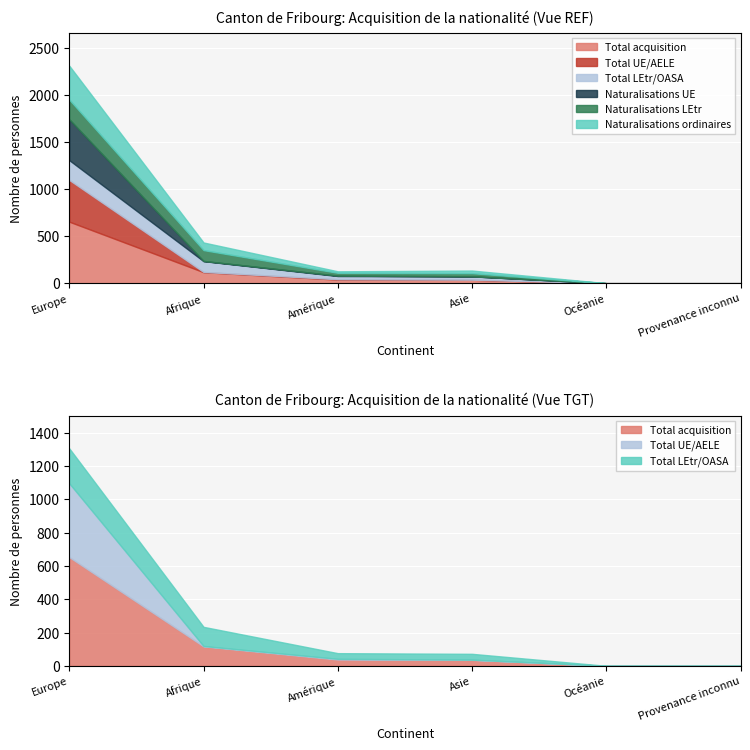

How many lines are shown in the chart?

6